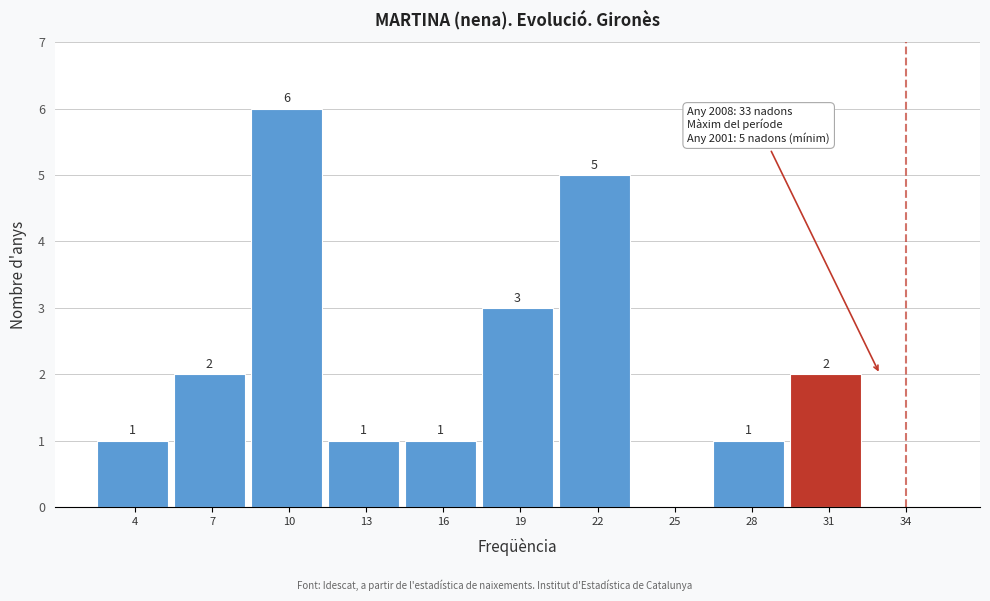

Reading right to left, what are all the values shown in this chart?

34=0	31=2	28=1	25=0	22=5	19=3	16=1	13=1	10=6	7=2	4=1